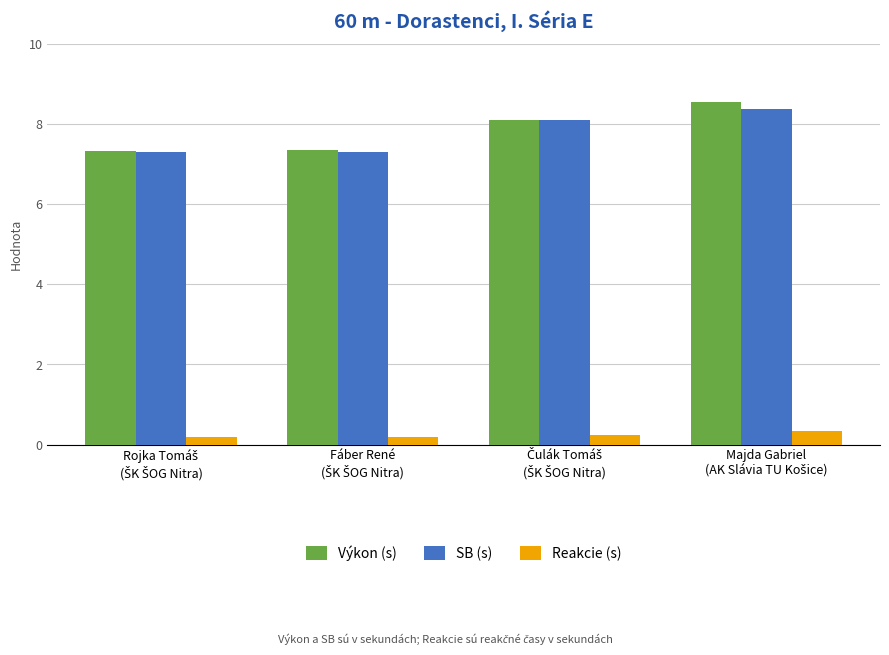

What is the difference between the maximum and minimum values in the Výkon (s) series?

1.2